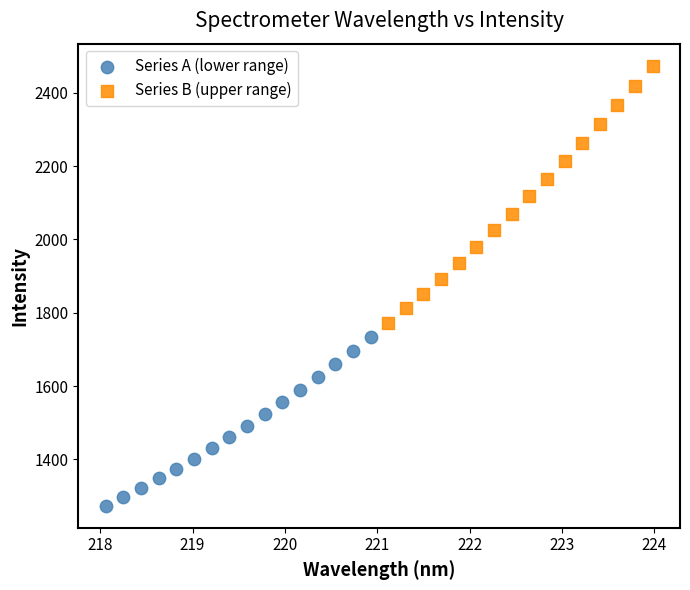

Which series contains the lowest Y value?

Series A (lower range)